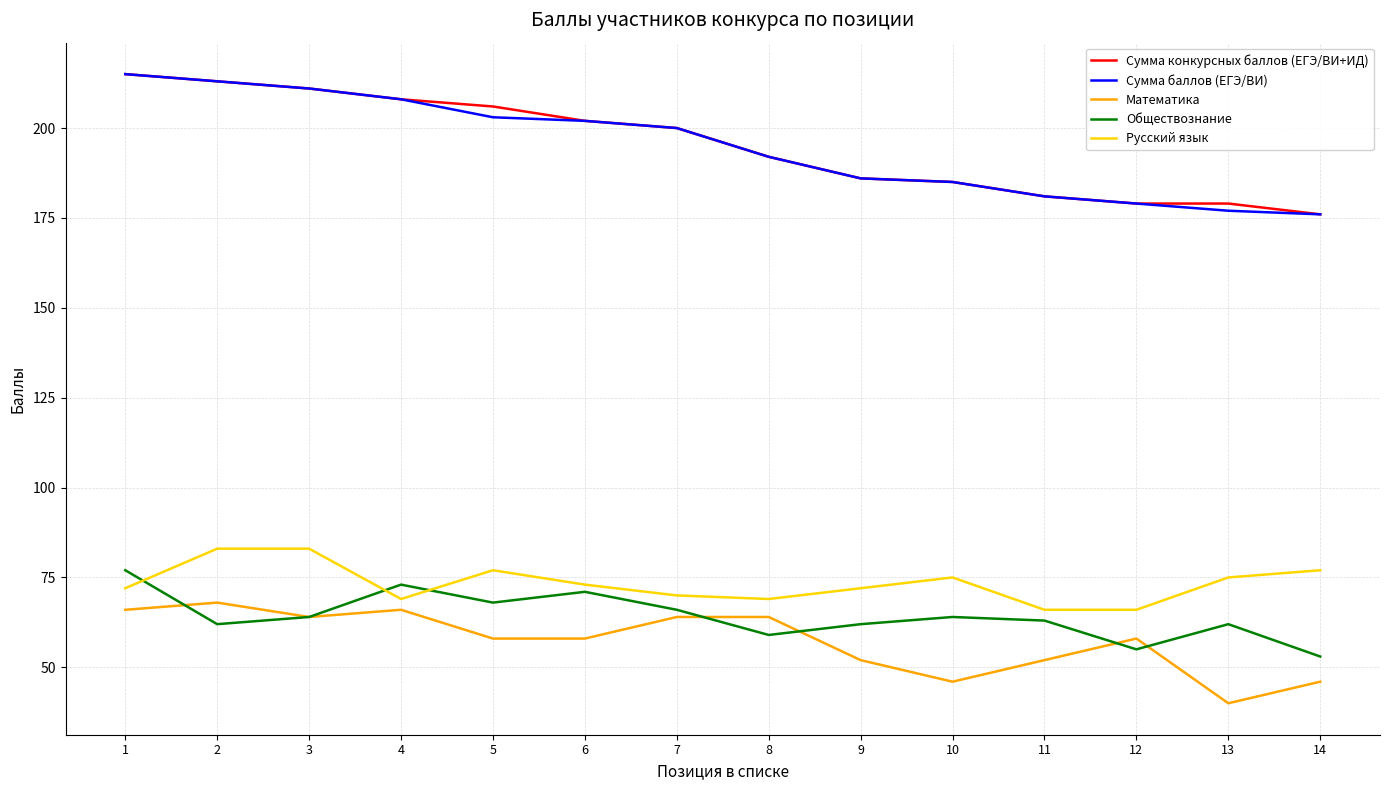

The Сумма конкурсных баллов (ЕГЭ/ВИ+ИД) series shows 282 at 4. True or false?

False